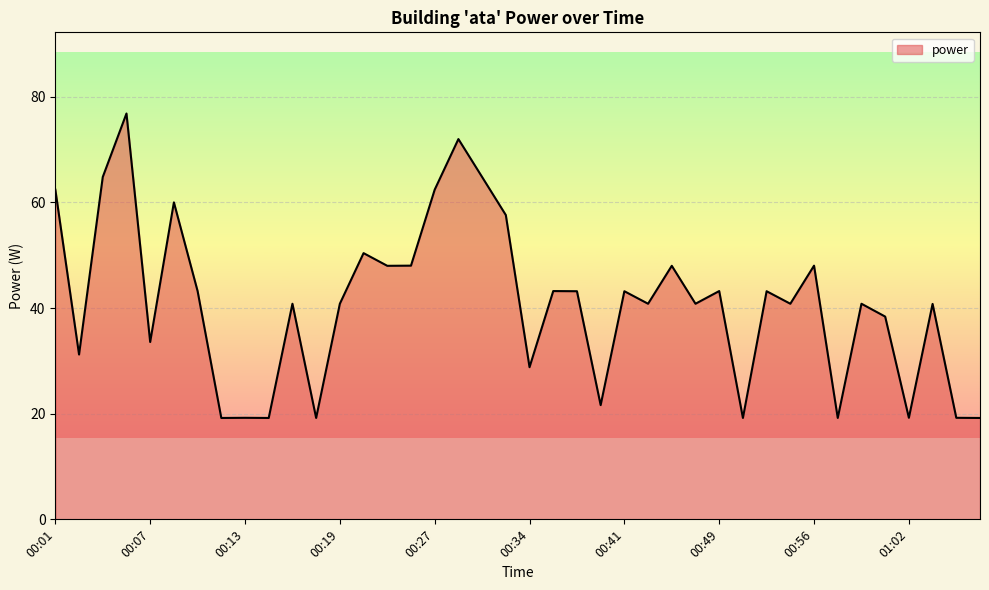

What is the greatest value displayed?

76.8